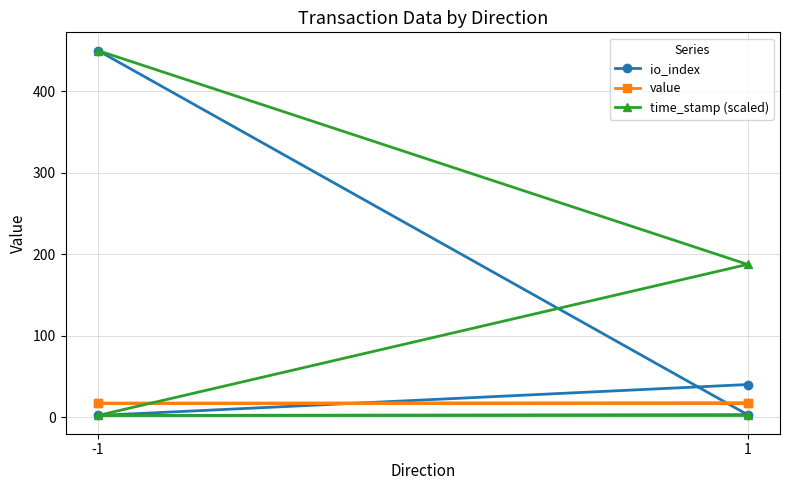

What is the value of the value point at the 4th from the left?

16.7